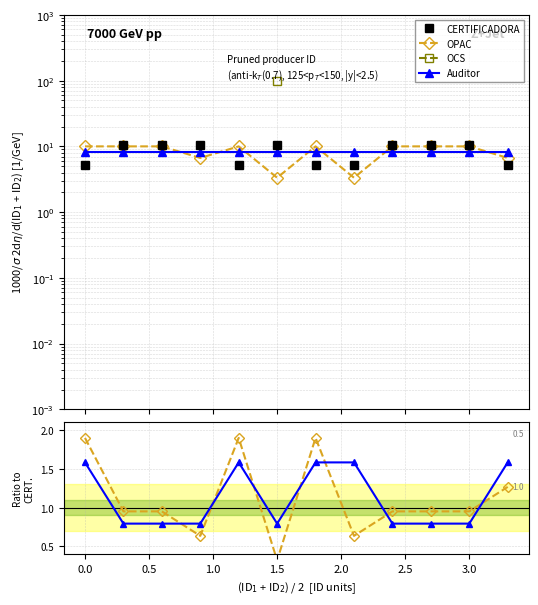

At how many categories does at least one series exceed 3?

12